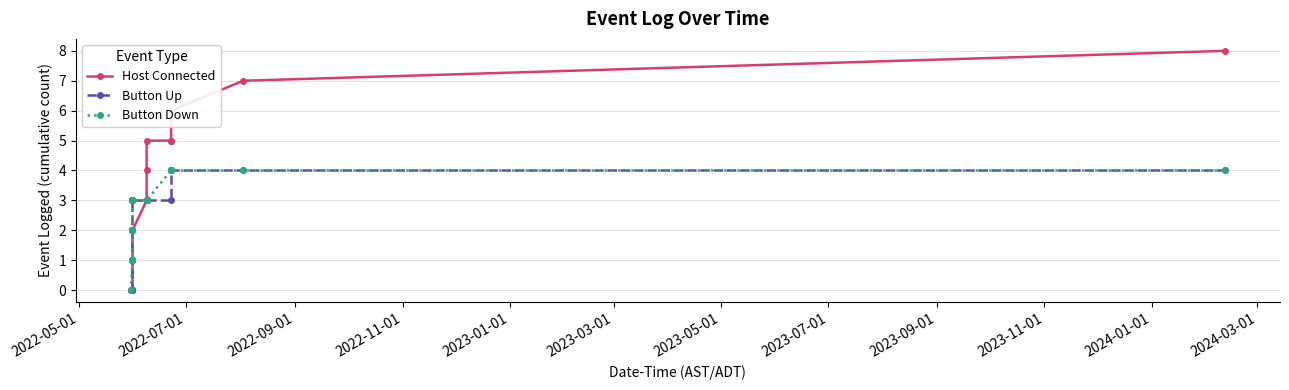

What is the maximum value shown in the chart?

8